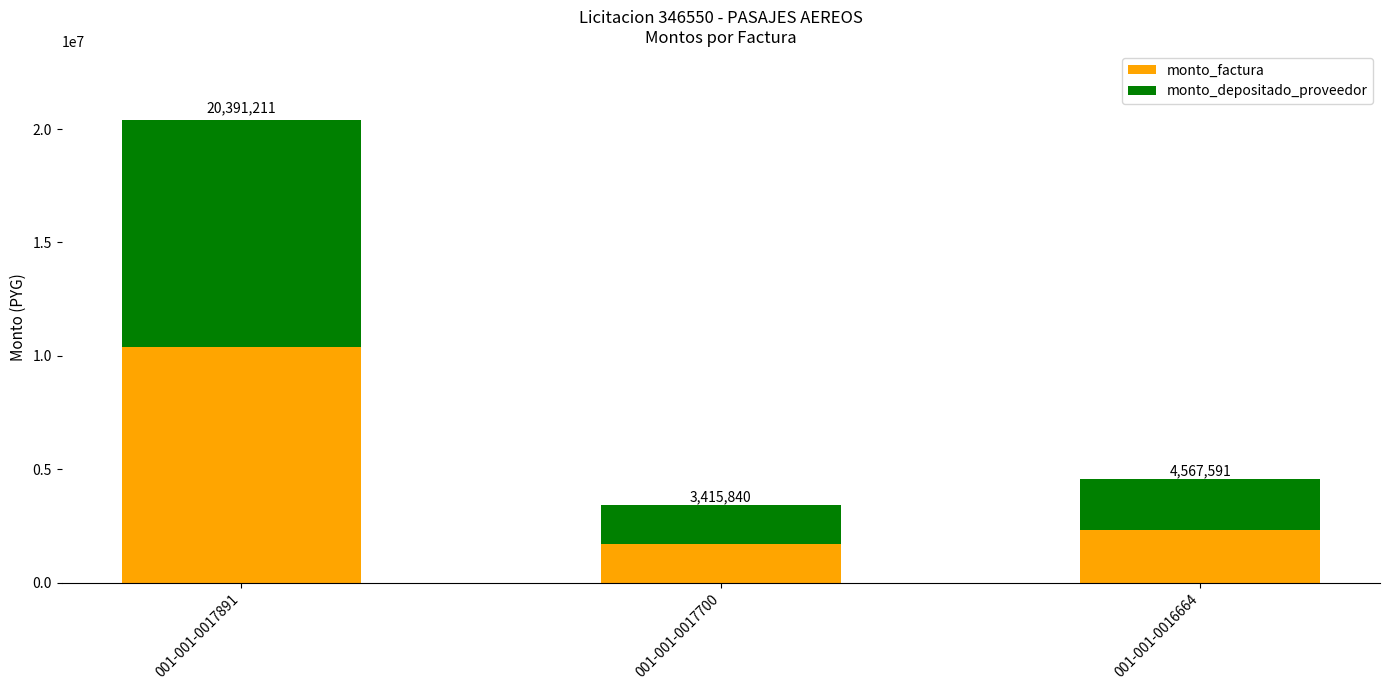

At which label does monto_factura reach its peak?

001-001-0017891